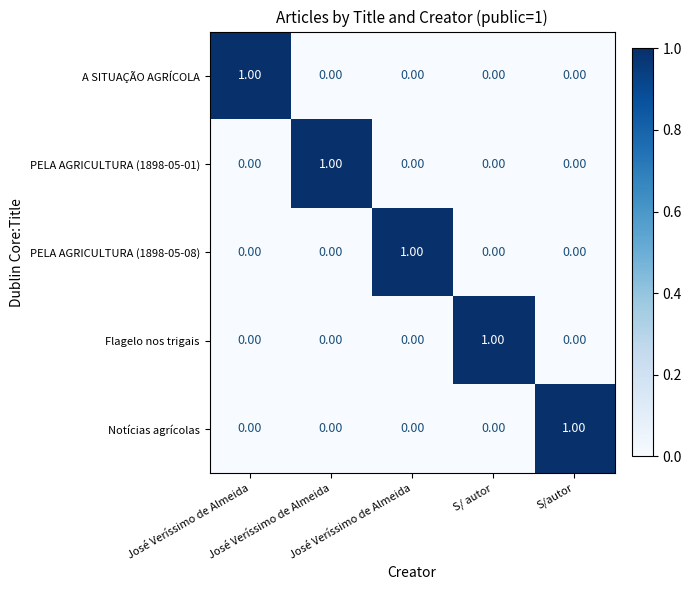

Between José Veríssimo de Almeida and José Veríssimo de Almeida, which is larger?

José Veríssimo de Almeida